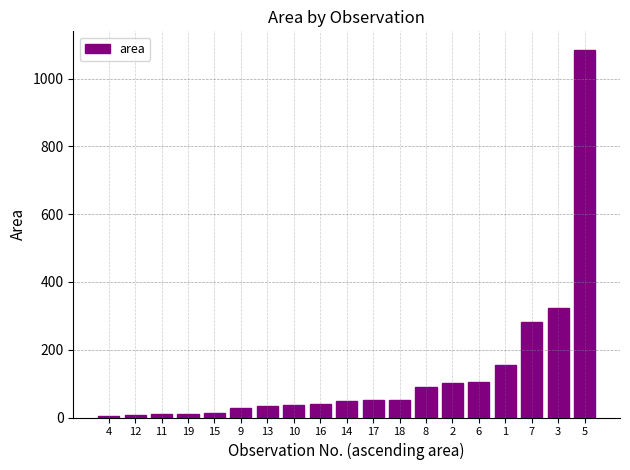

Is it true that the value at 3 is 322?

True